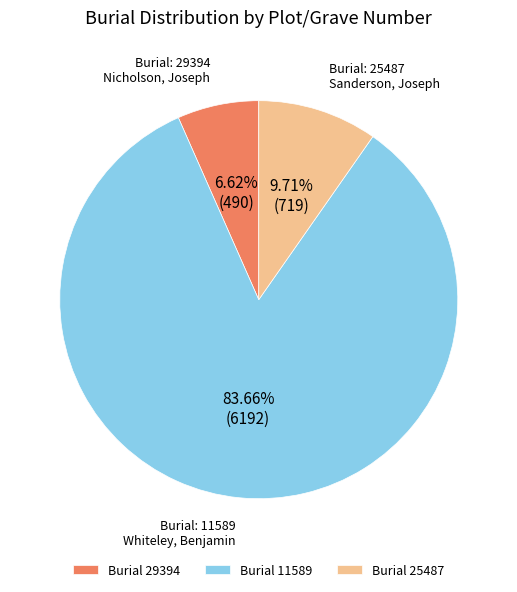

Which has a higher value, Burial 11589 or Burial 29394?

Burial 11589